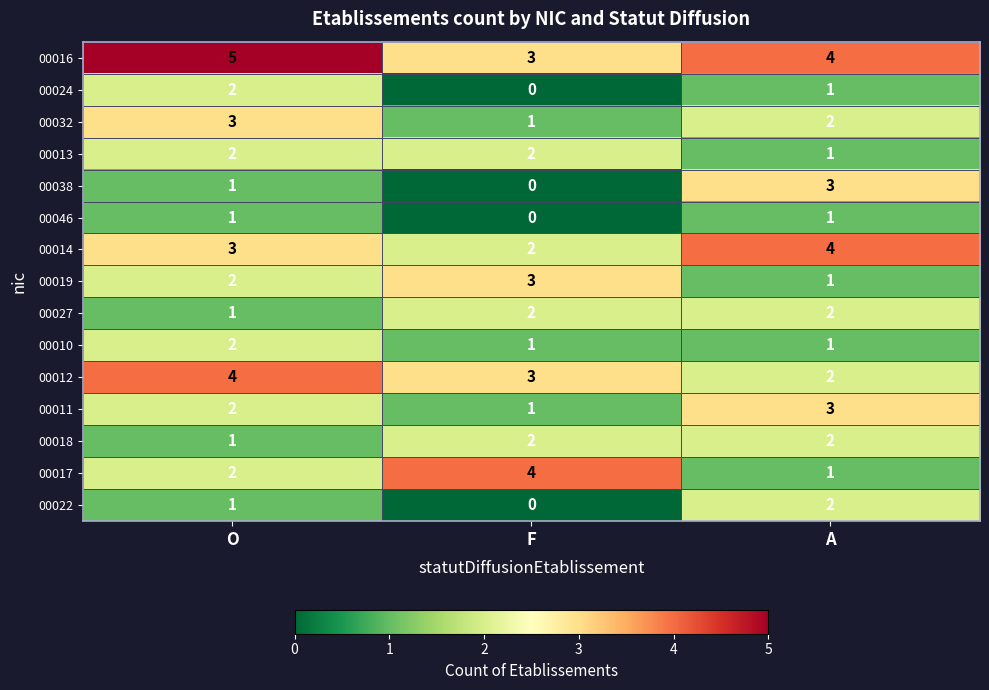

What is the spread (max minus min) of values at F?

4